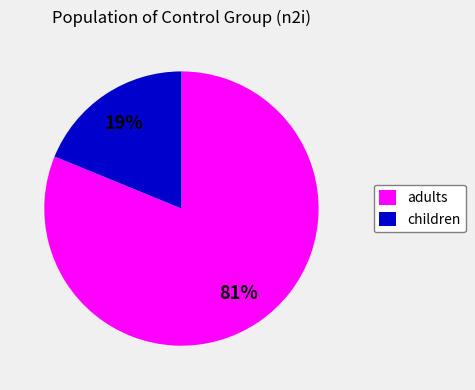

True or false: children accounts for 19% of the total.

True